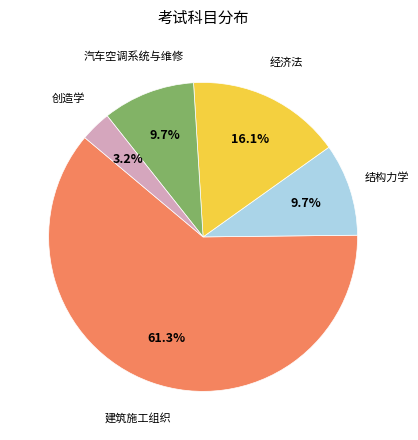

Approximately how many times larger is the value at 创造学 compared to 结构力学?

0.3